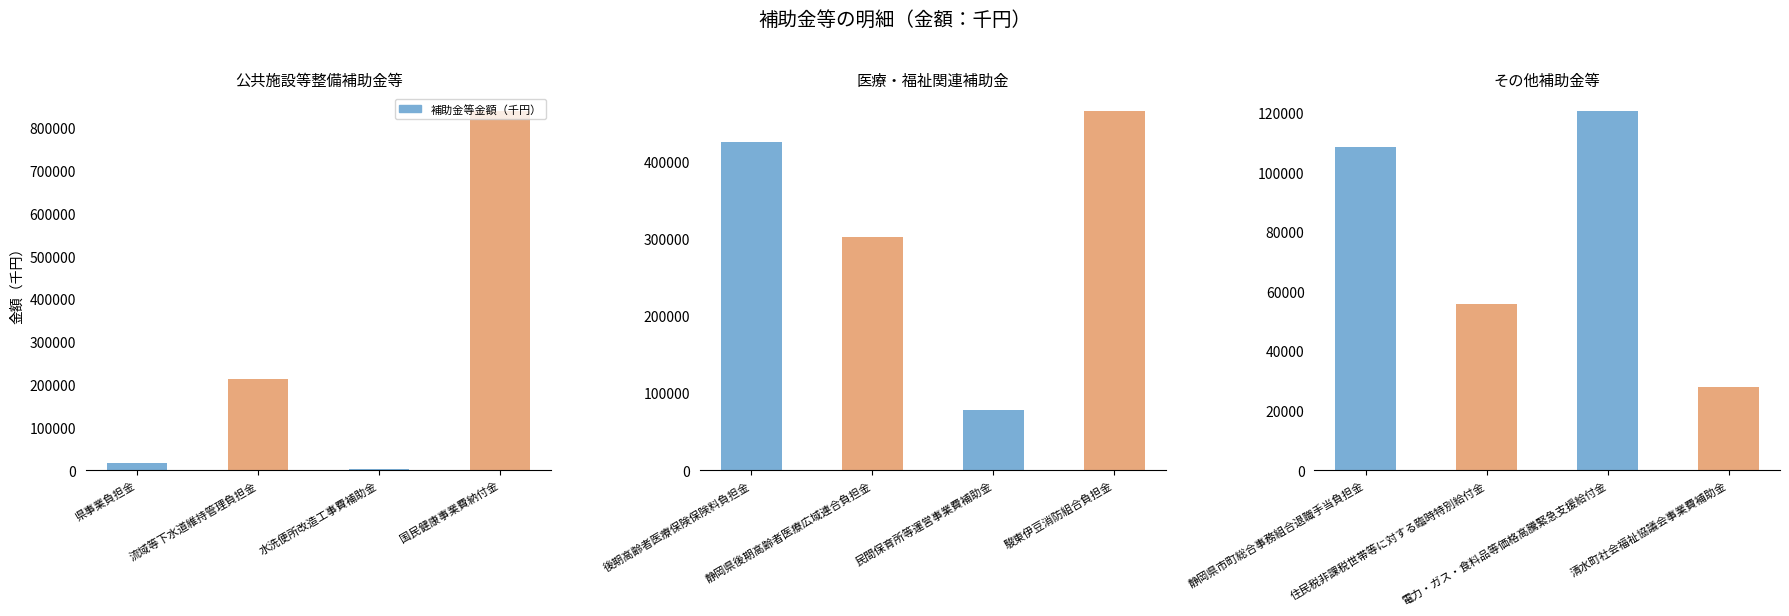

Does the chart contain any negative values?

No